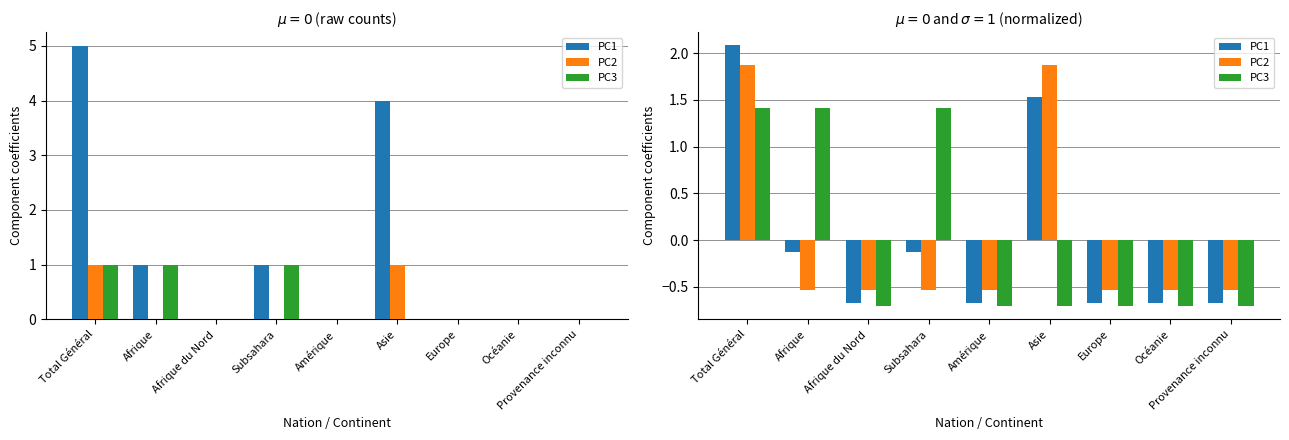

Which series has the largest range (max minus min)?

PC1